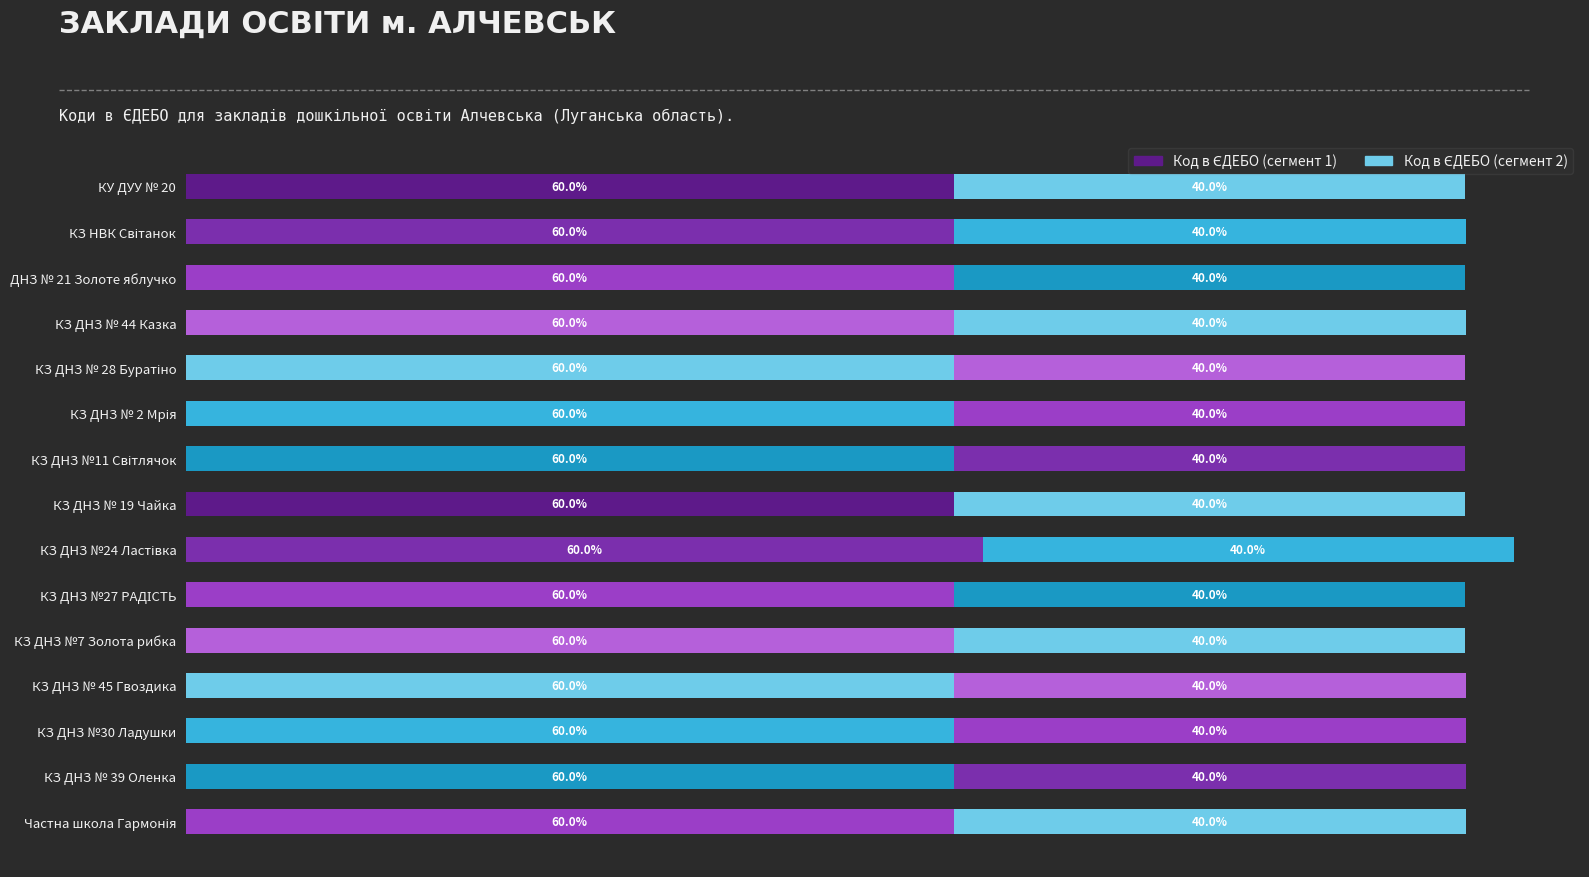

Count the number of data series in this chart.

2